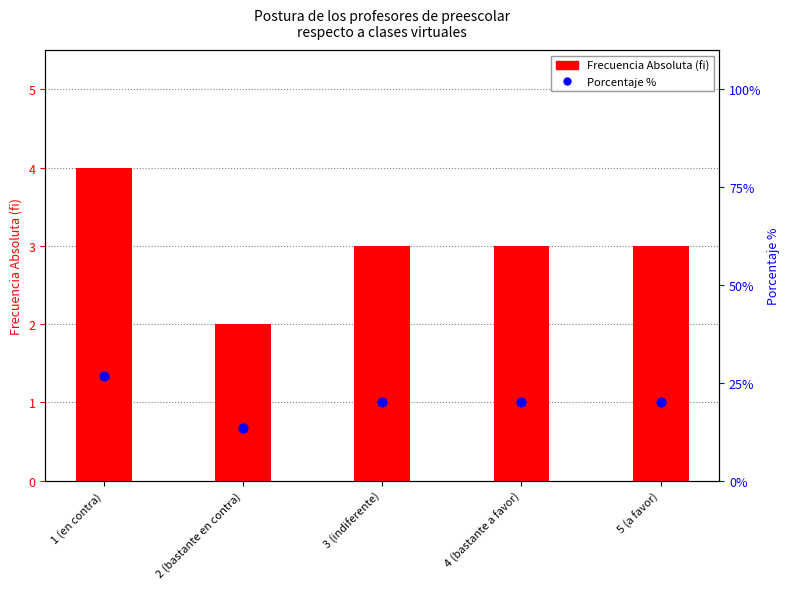

What are all the series names shown in the legend?

Frecuencia Absoluta (fi), Porcentaje %